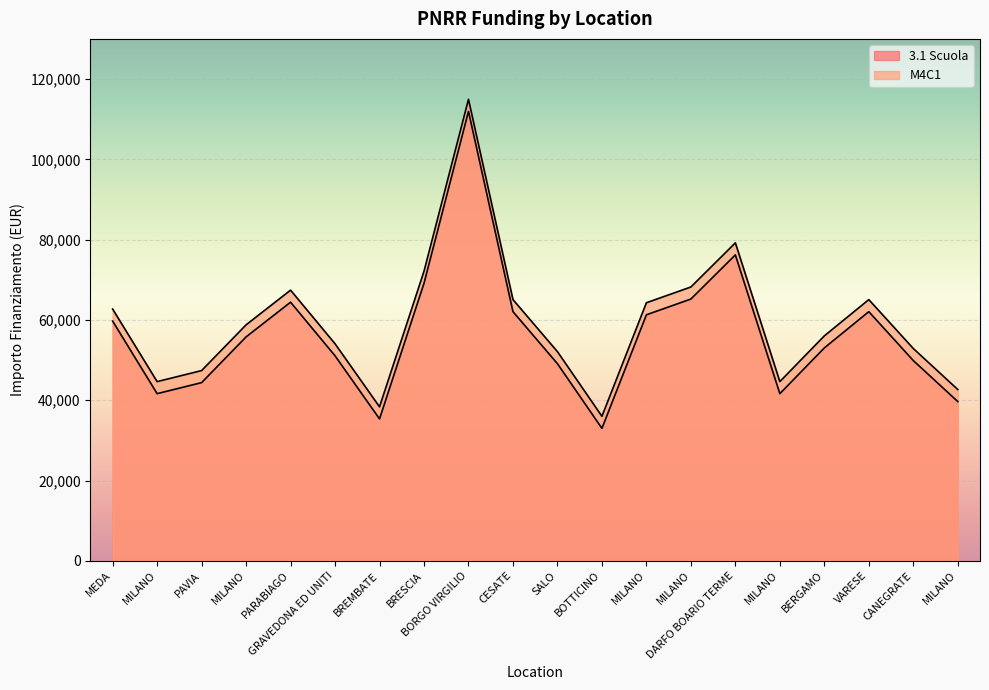

The value of M4C1 at GRAVEDONA ED UNITI is 32045.5. True or false?

False